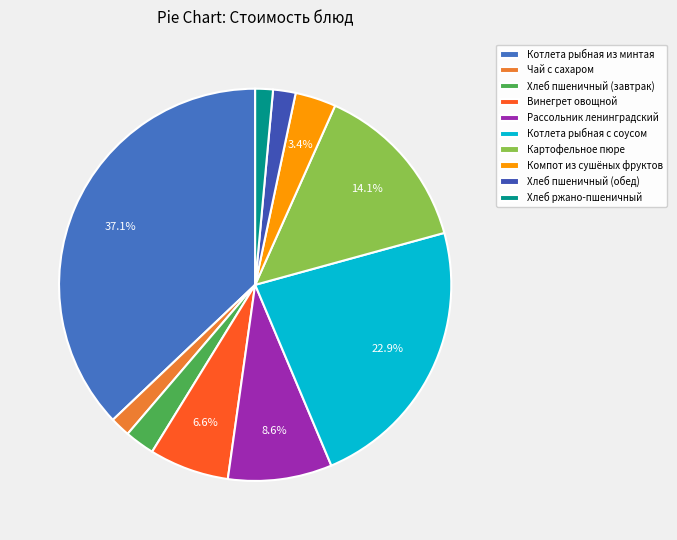

What is the ratio of the value at Хлеб пшеничный (завтрак) to the value at Котлета рыбная из минтая?

0.1